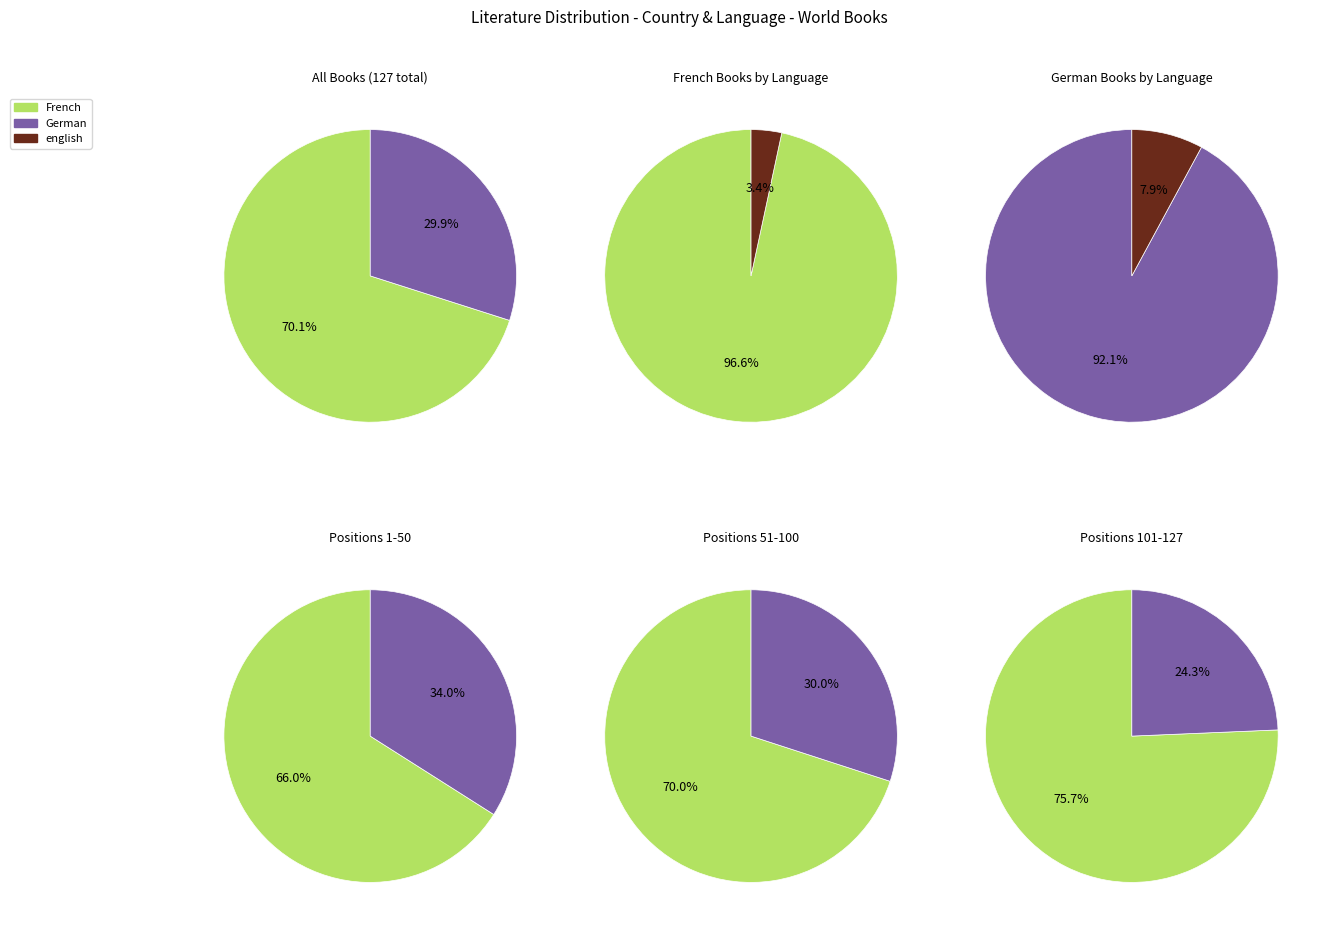

To the nearest percent, what is the average slice percentage?

50%